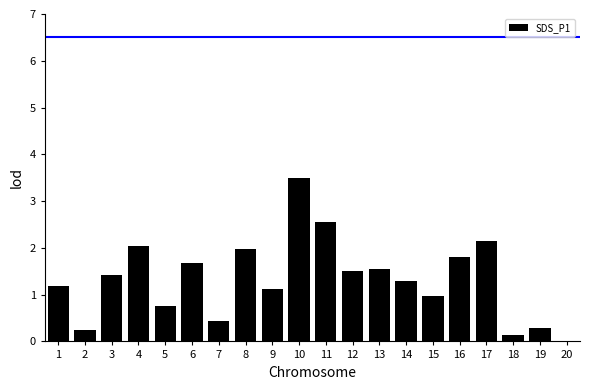

What is the approximate value at 5?

0.8